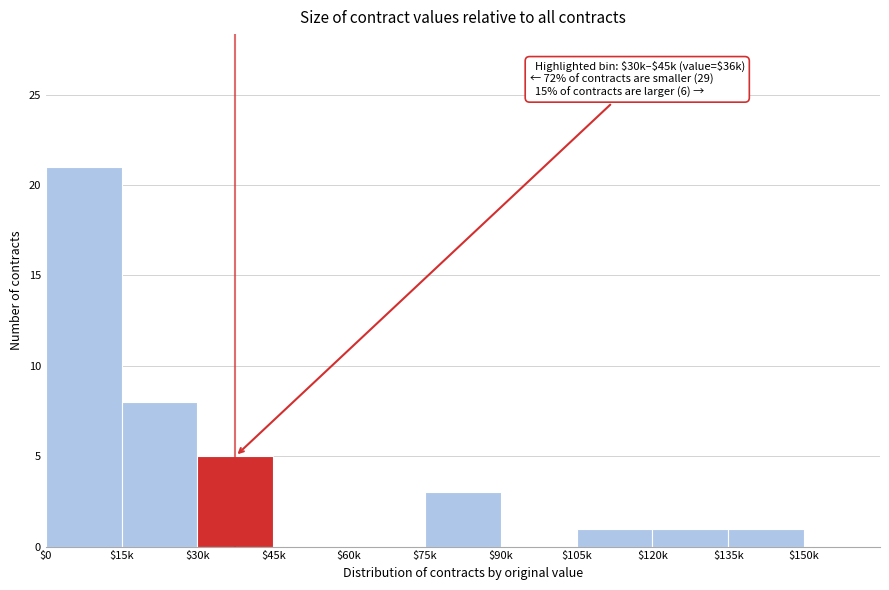

The chart shows a value of 8 at $30k. True or false?

False